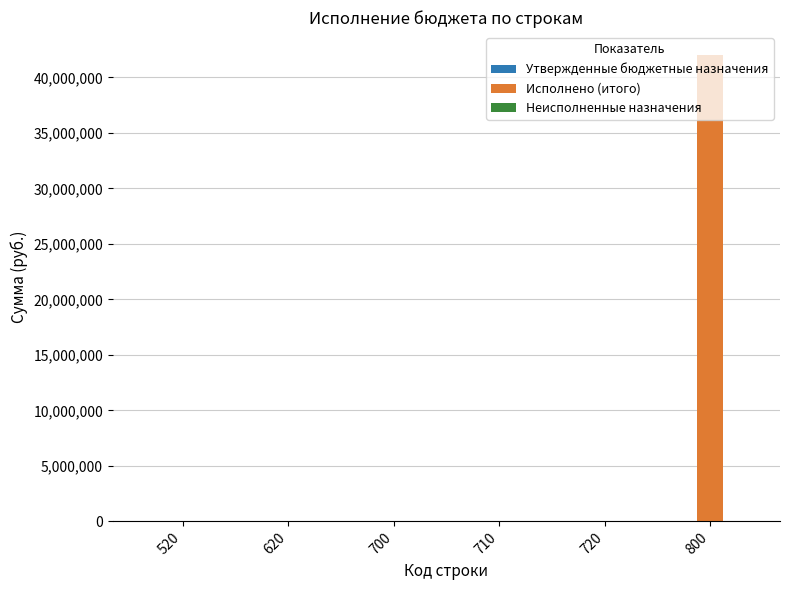

Count the number of data series in this chart.

1